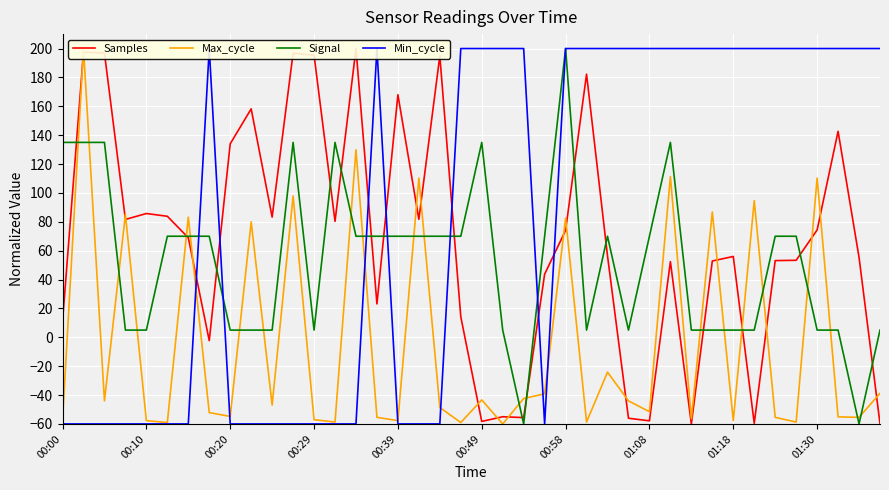

True or false: Signal has a value of 36.1 at 23.

False